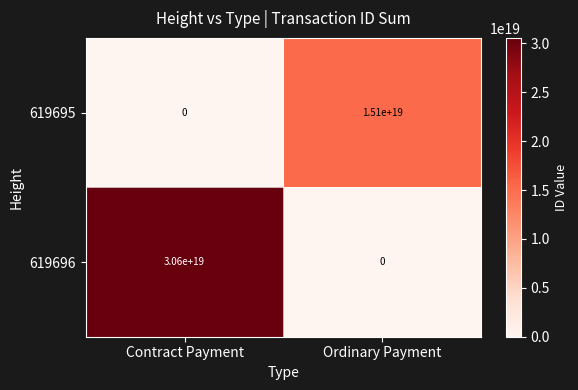

Is it true that 619696 equals -14868513470276634624 at Ordinary Payment?

False